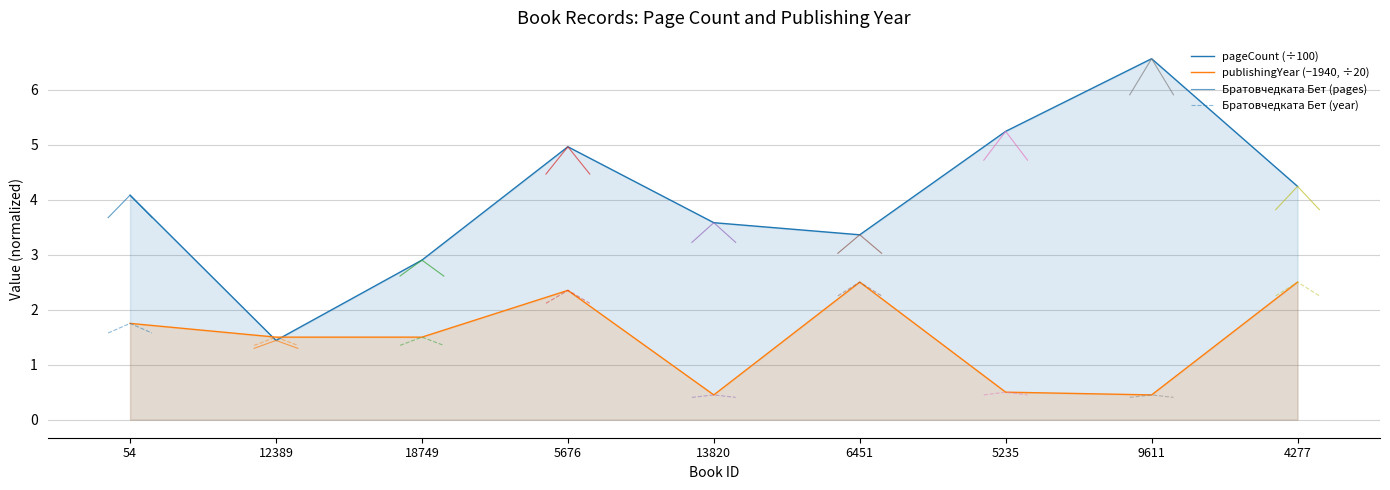

Where is the first local minimum for pageCount?

12389